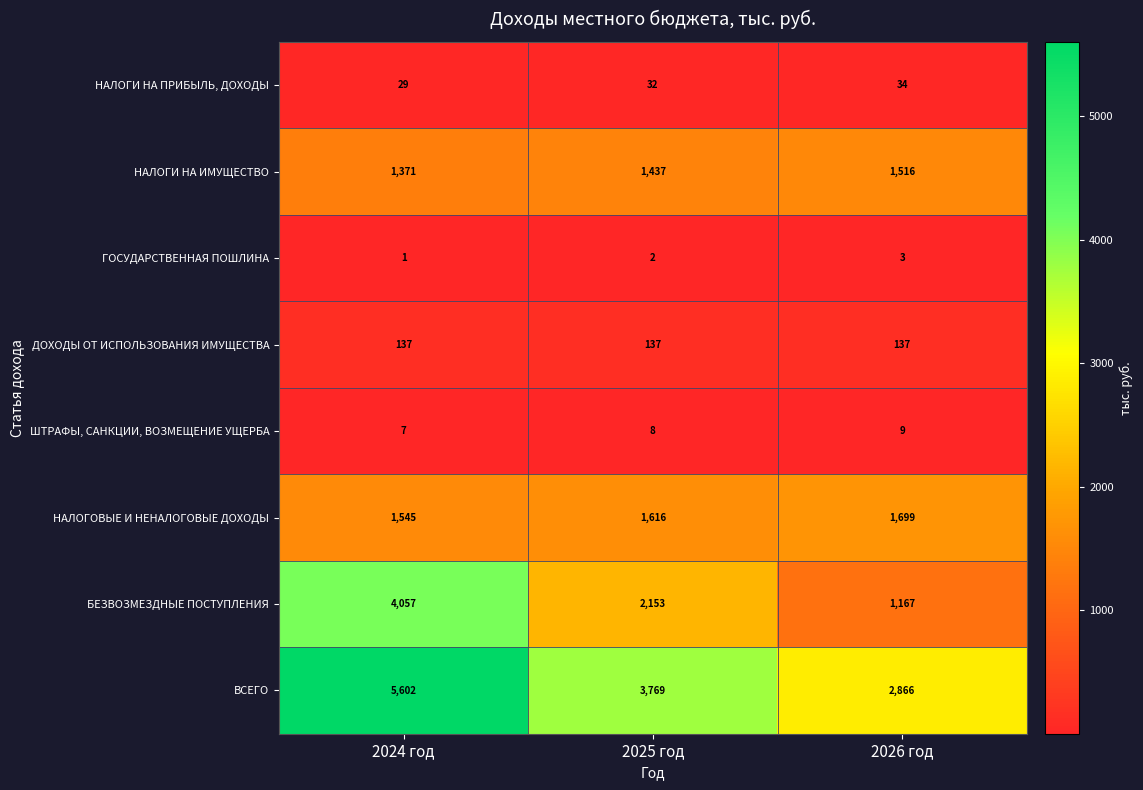

True or false: ГОСУДАРСТВЕННАЯ ПОШЛИНА has a value of 0 at 2024 год.

False